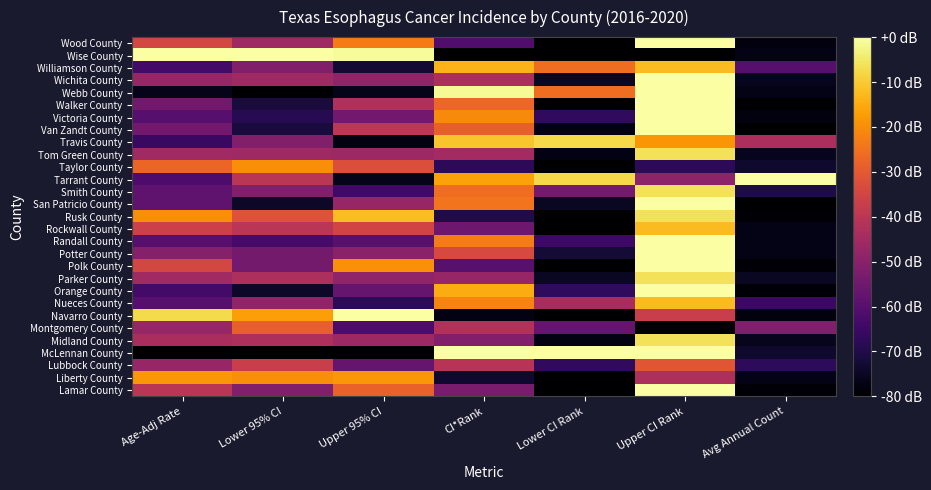

Reading left to right, what are all the values shown in this chart?

Wood County: Age-Adj Rate=-34.5	Lower 95% CI=-45.7	Upper 95% CI=-23.0	CI*Rank=-61.0	Lower CI Rank=-80.0	Upper CI Rank=0.0	Avg Annual Count=-77.9
Wise County: Age-Adj Rate=0.0	Lower 95% CI=0.0	Upper 95% CI=-1.2	CI*Rank=-80.0	Lower CI Rank=-80.0	Upper CI Rank=-80.0	Avg Annual Count=-76.8
Williamson County: Age-Adj Rate=-63.6	Lower 95% CI=-51.4	Upper 95% CI=-72.7	CI*Rank=-13.6	Lower CI Rank=-25.8	Upper CI Rank=-12.3	Avg Annual Count=-60.0
Wichita County: Age-Adj Rate=-47.3	Lower 95% CI=-45.7	Upper 95% CI=-48.5	CI*Rank=-43.4	Lower CI Rank=-74.8	Upper CI Rank=0.0	Avg Annual Count=-75.8
Webb County: Age-Adj Rate=-76.4	Lower 95% CI=-80.0	Upper 95% CI=-76.4	CI*Rank=-1.4	Lower CI Rank=-25.8	Upper CI Rank=0.0	Avg Annual Count=-76.8
Walker County: Age-Adj Rate=-54.5	Lower 95% CI=-71.4	Upper 95% CI=-42.4	CI*Rank=-27.1	Lower CI Rank=-80.0	Upper CI Rank=0.0	Avg Annual Count=-80.0
Victoria County: Age-Adj Rate=-60.0	Lower 95% CI=-68.6	Upper 95% CI=-54.5	CI*Rank=-20.3	Lower CI Rank=-67.1	Upper CI Rank=0.0	Avg Annual Count=-77.9
Van Zandt County: Age-Adj Rate=-54.5	Lower 95% CI=-71.4	Upper 95% CI=-40.0	CI*Rank=-28.5	Lower CI Rank=-77.4	Upper CI Rank=0.0	Avg Annual Count=-80.0
Travis County: Age-Adj Rate=-65.5	Lower 95% CI=-51.4	Upper 95% CI=-77.6	CI*Rank=-10.8	Lower CI Rank=-7.7	Upper CI Rank=-18.5	Avg Annual Count=-43.2
Tom Green County: Age-Adj Rate=-45.5	Lower 95% CI=-45.7	Upper 95% CI=-46.1	CI*Rank=-44.7	Lower CI Rank=-77.4	Upper CI Rank=-6.2	Avg Annual Count=-75.8
Taylor County: Age-Adj Rate=-27.3	Lower 95% CI=-20.0	Upper 95% CI=-32.7	CI*Rank=-67.8	Lower CI Rank=-80.0	Upper CI Rank=-67.7	Avg Annual Count=-73.7
Tarrant County: Age-Adj Rate=-61.8	Lower 95% CI=-40.0	Upper 95% CI=-76.4	CI*Rank=-16.3	Lower CI Rank=-7.7	Upper CI Rank=-49.2	Avg Annual Count=0.0
Smith County: Age-Adj Rate=-58.2	Lower 95% CI=-51.4	Upper 95% CI=-64.2	CI*Rank=-25.8	Lower CI Rank=-54.2	Upper CI Rank=-6.2	Avg Annual Count=-70.5
San Patricio County: Age-Adj Rate=-58.2	Lower 95% CI=-74.3	Upper 95% CI=-47.3	CI*Rank=-24.4	Lower CI Rank=-74.8	Upper CI Rank=0.0	Avg Annual Count=-80.0
Rusk County: Age-Adj Rate=-20.0	Lower 95% CI=-31.4	Upper 95% CI=-12.1	CI*Rank=-70.5	Lower CI Rank=-80.0	Upper CI Rank=-6.2	Avg Annual Count=-78.9
Rockwall County: Age-Adj Rate=-36.4	Lower 95% CI=-40.0	Upper 95% CI=-35.2	CI*Rank=-55.6	Lower CI Rank=-80.0	Upper CI Rank=-12.3	Avg Annual Count=-76.8
Randall County: Age-Adj Rate=-60.0	Lower 95% CI=-62.9	Upper 95% CI=-59.4	CI*Rank=-23.1	Lower CI Rank=-64.5	Upper CI Rank=0.0	Avg Annual Count=-76.8
Potter County: Age-Adj Rate=-50.9	Lower 95% CI=-54.3	Upper 95% CI=-49.7	CI*Rank=-33.9	Lower CI Rank=-72.3	Upper CI Rank=0.0	Avg Annual Count=-76.8
Polk County: Age-Adj Rate=-34.5	Lower 95% CI=-54.3	Upper 95% CI=-19.4	CI*Rank=-59.7	Lower CI Rank=-80.0	Upper CI Rank=0.0	Avg Annual Count=-78.9
Parker County: Age-Adj Rate=-45.5	Lower 95% CI=-42.9	Upper 95% CI=-48.5	CI*Rank=-47.5	Lower CI Rank=-74.8	Upper CI Rank=-6.2	Avg Annual Count=-74.7
Orange County: Age-Adj Rate=-63.6	Lower 95% CI=-74.3	Upper 95% CI=-57.0	CI*Rank=-14.9	Lower CI Rank=-67.1	Upper CI Rank=0.0	Avg Annual Count=-78.9
Nueces County: Age-Adj Rate=-60.0	Lower 95% CI=-48.6	Upper 95% CI=-67.9	CI*Rank=-21.7	Lower CI Rank=-43.9	Upper CI Rank=-12.3	Avg Annual Count=-65.3
Navarro County: Age-Adj Rate=-7.3	Lower 95% CI=-17.1	Upper 95% CI=0.0	CI*Rank=-77.3	Lower CI Rank=-80.0	Upper CI Rank=-36.9	Avg Annual Count=-77.9
Montgomery County: Age-Adj Rate=-47.3	Lower 95% CI=-28.6	Upper 95% CI=-61.8	CI*Rank=-42.0	Lower CI Rank=-56.8	Upper CI Rank=-80.0	Avg Annual Count=-51.6
Midland County: Age-Adj Rate=-43.6	Lower 95% CI=-42.9	Upper 95% CI=-46.1	CI*Rank=-51.5	Lower CI Rank=-77.4	Upper CI Rank=-6.2	Avg Annual Count=-75.8
McLennan County: Age-Adj Rate=-80.0	Lower 95% CI=-80.0	Upper 95% CI=-80.0	CI*Rank=0.0	Lower CI Rank=0.0	Upper CI Rank=0.0	Avg Annual Count=-73.7
Lubbock County: Age-Adj Rate=-47.3	Lower 95% CI=-37.1	Upper 95% CI=-57.0	CI*Rank=-40.7	Lower CI Rank=-67.1	Upper CI Rank=-30.8	Avg Annual Count=-67.4
Liberty County: Age-Adj Rate=-18.2	Lower 95% CI=-20.0	Upper 95% CI=-18.2	CI*Rank=-73.2	Lower CI Rank=-80.0	Upper CI Rank=-43.1	Avg Annual Count=-76.8
Lamar County: Age-Adj Rate=-40.0	Lower 95% CI=-51.4	Upper 95% CI=-27.9	CI*Rank=-52.9	Lower CI Rank=-80.0	Upper CI Rank=0.0	Avg Annual Count=-78.9